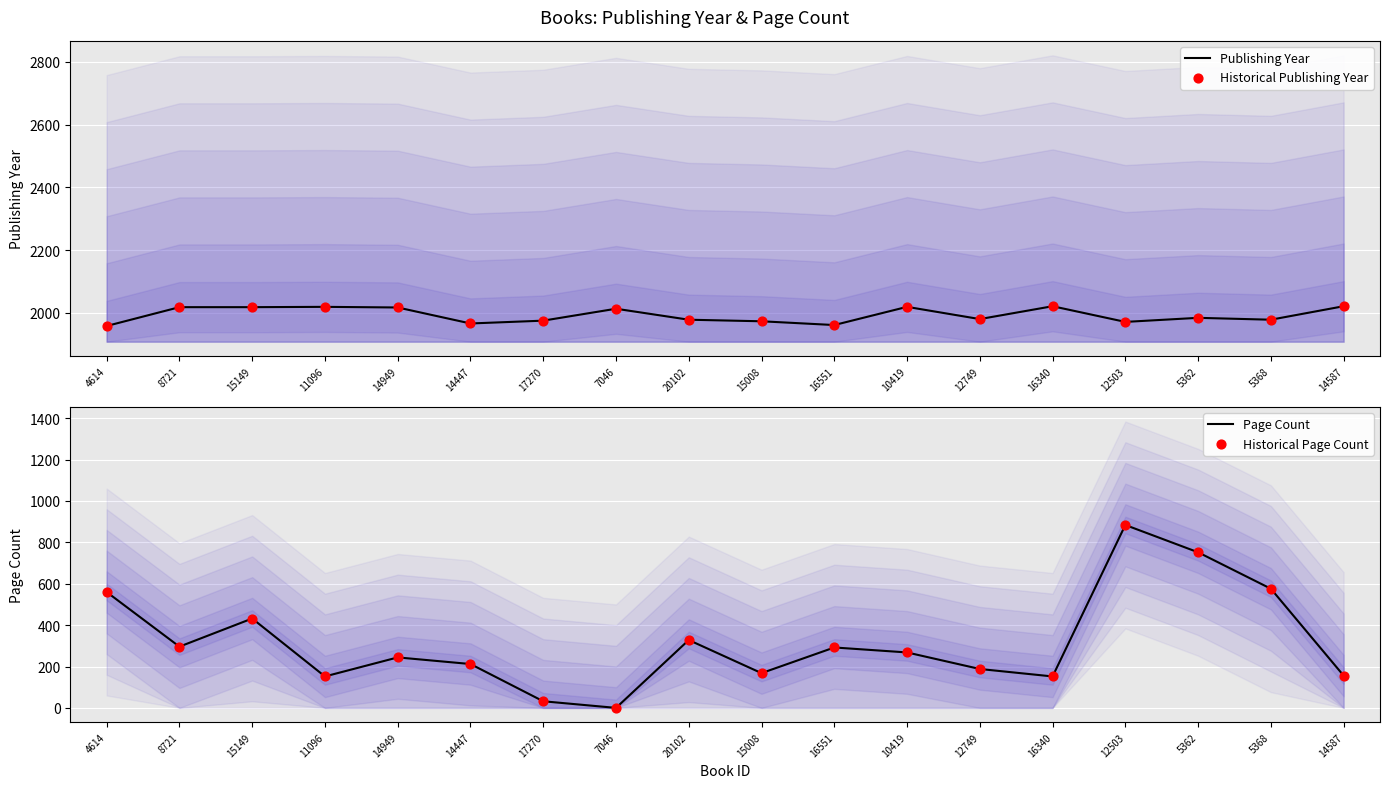

What is the total value across all series at 16340?

4346